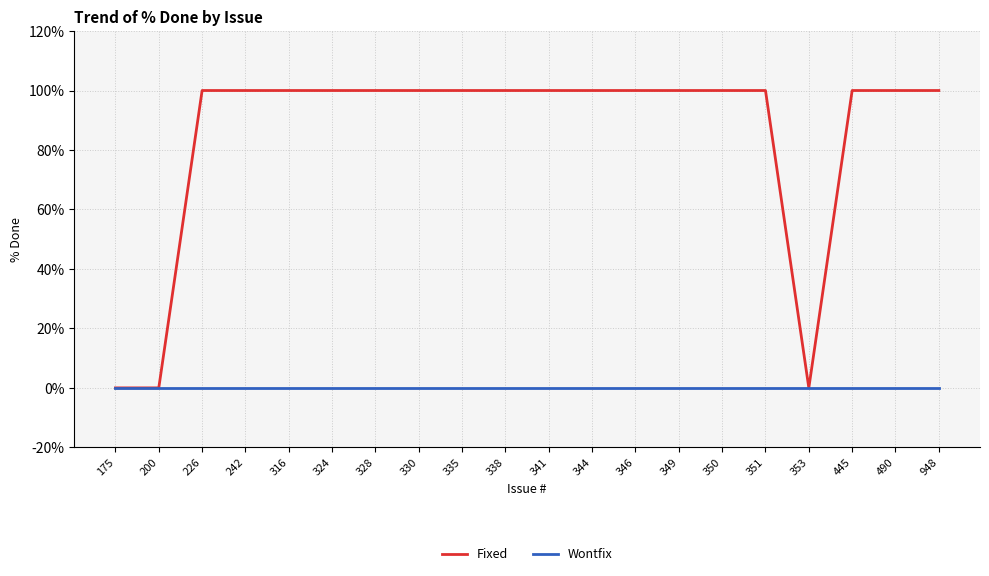

What is the average value of the Fixed series?

85